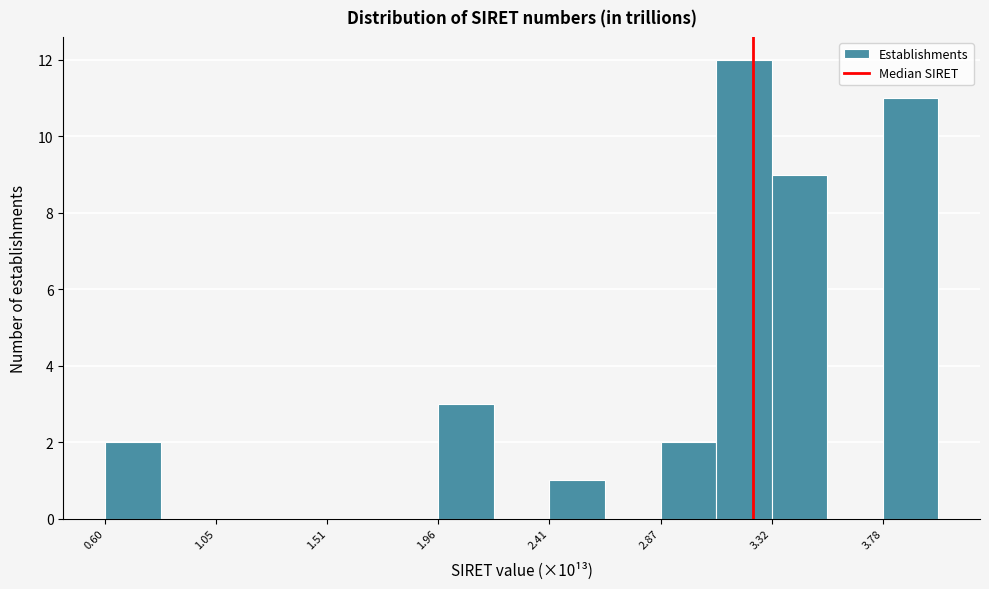

Reading left to right, transcribe this chart: for each bar, give the range it covers on the x-axis and its height. Neither the bar edges nor the heights are printed on the chart, so give them approximately, as read against the axes.

0.60 to 0.85: 2
0.85 to 1.05: 0
1.05 to 1.30: 0
1.30 to 1.50: 0
1.50 to 1.75: 0
1.75 to 1.95: 0
1.95 to 2.20: 3
2.20 to 2.40: 0
2.40 to 2.65: 1
2.65 to 2.85: 0
2.85 to 3.10: 2
3.10 to 3.30: 12
3.30 to 3.55: 9
3.55 to 3.80: 0
3.80 to 4.00: 11